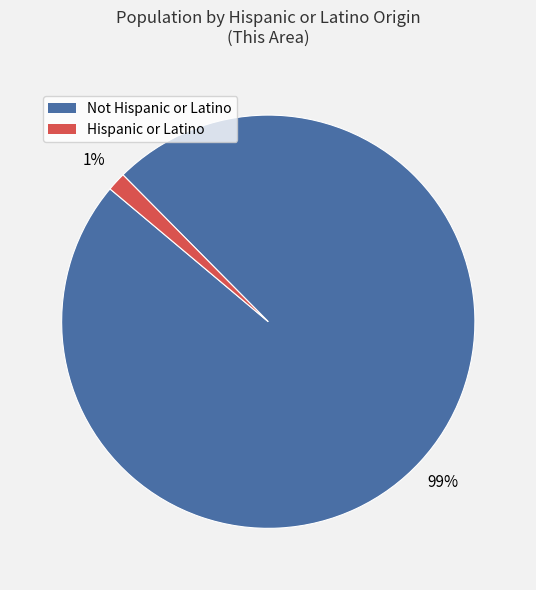

What is the largest slice in the pie chart?

Not Hispanic or Latino